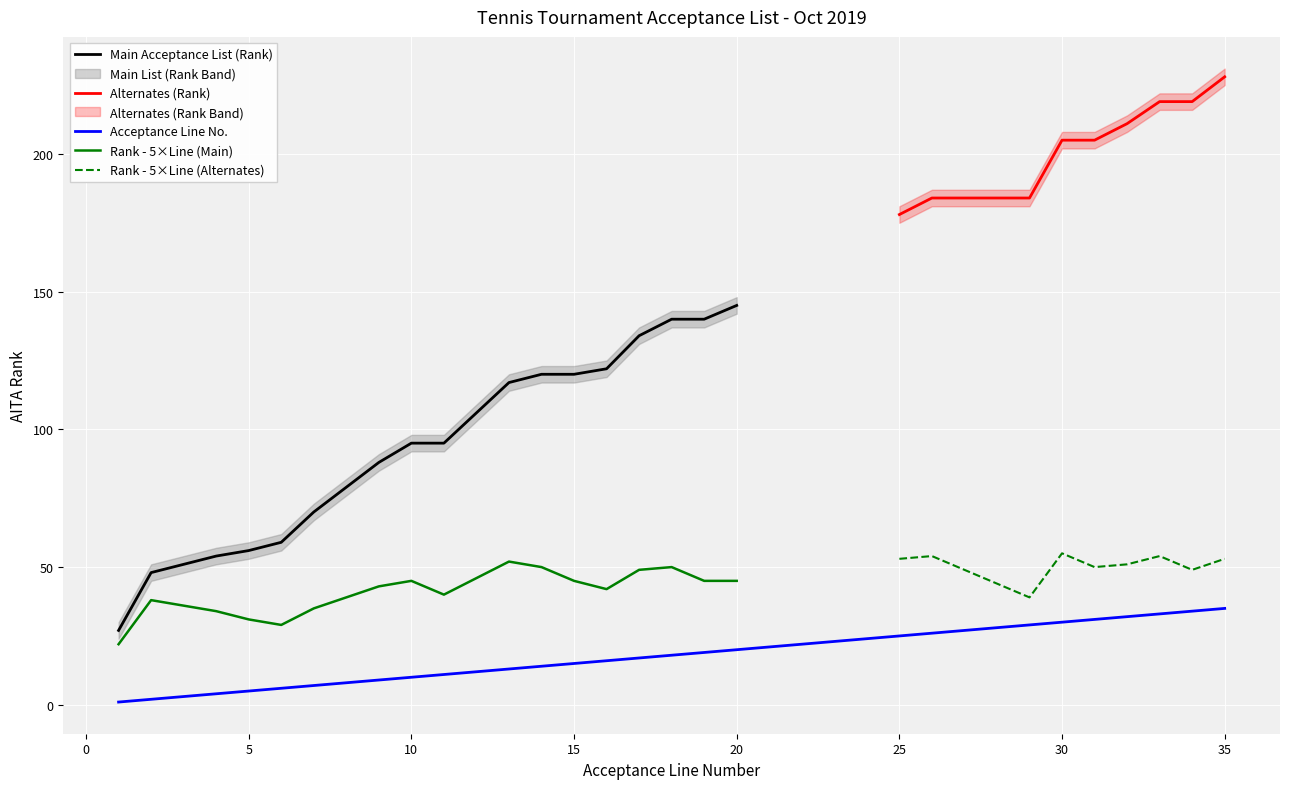

What is the highest value of the Rank - 5×Line (Main) series?

52